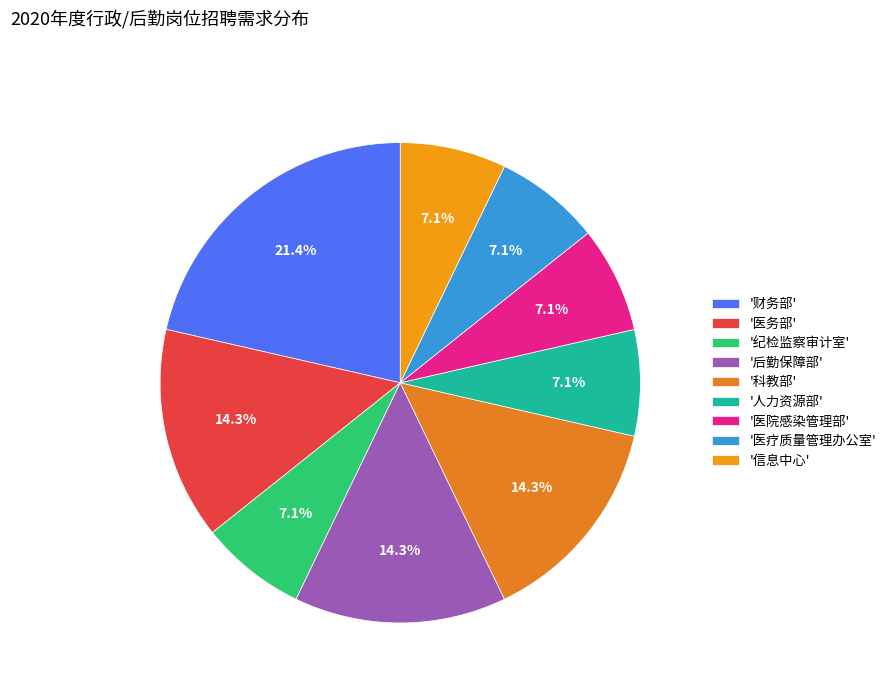

How many segments does this pie chart have?

9